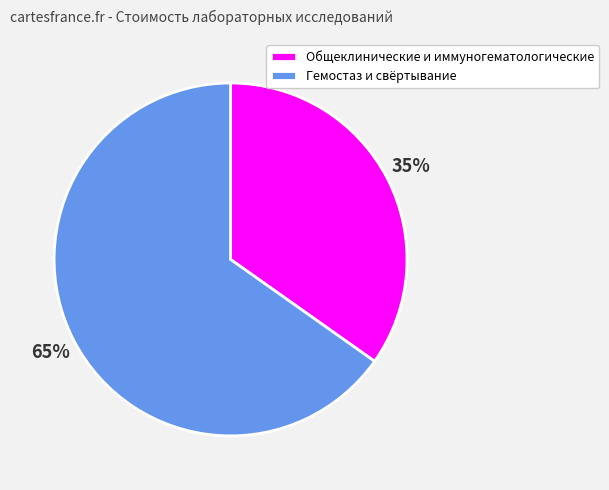

How many slices are in this pie chart?

2